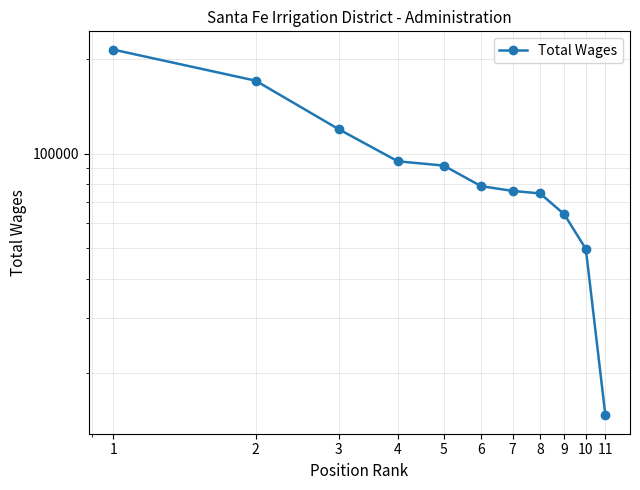

At which label does the data first exceed 78847?

1